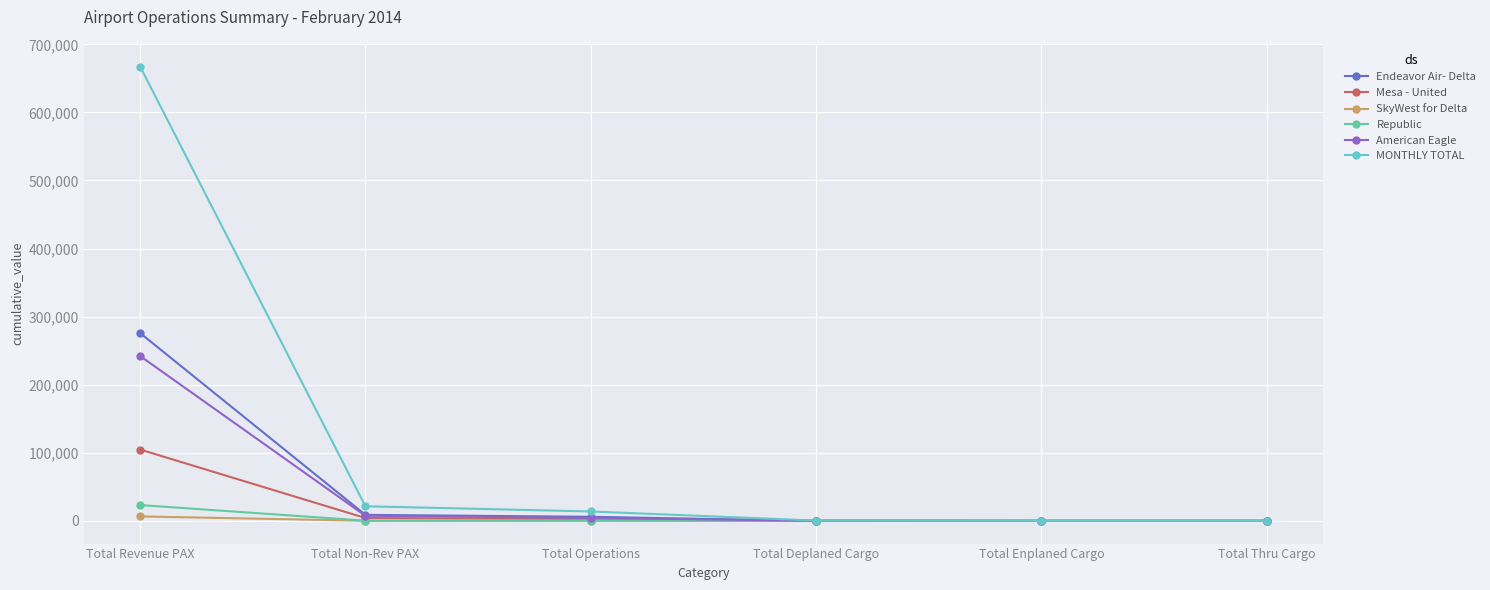

Which series has the largest range (max minus min)?

MONTHLY TOTAL